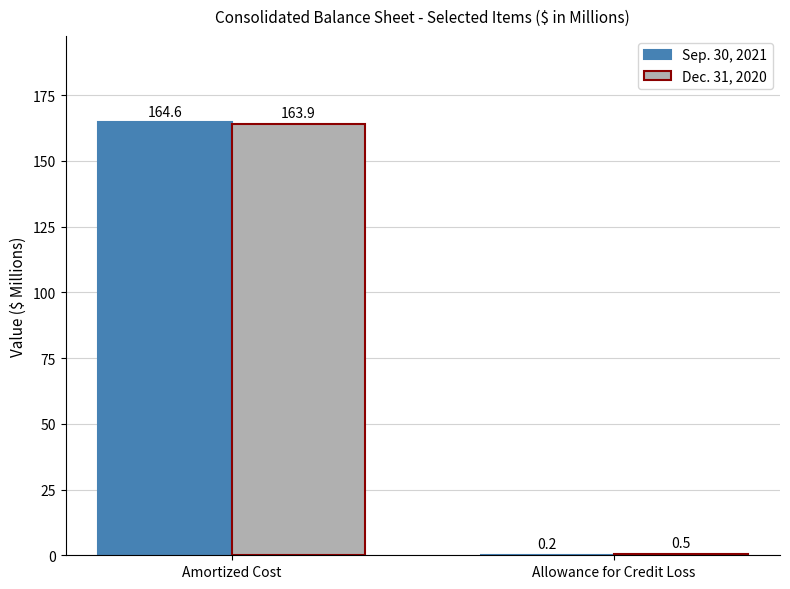

What is the total value across all series at Allowance for Credit Loss?

0.7